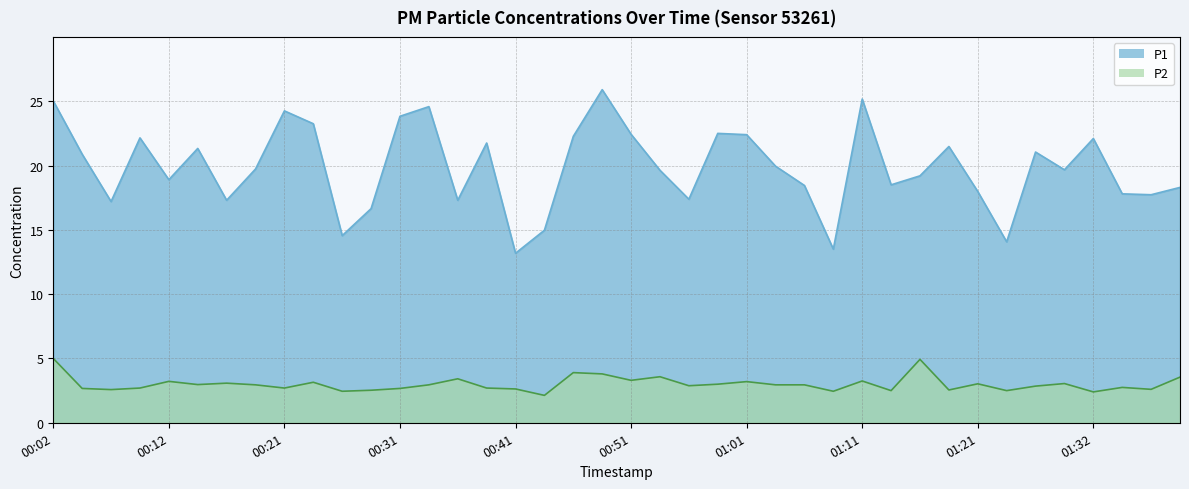

List the series in order of their overall mean, highest first.

P1, P2